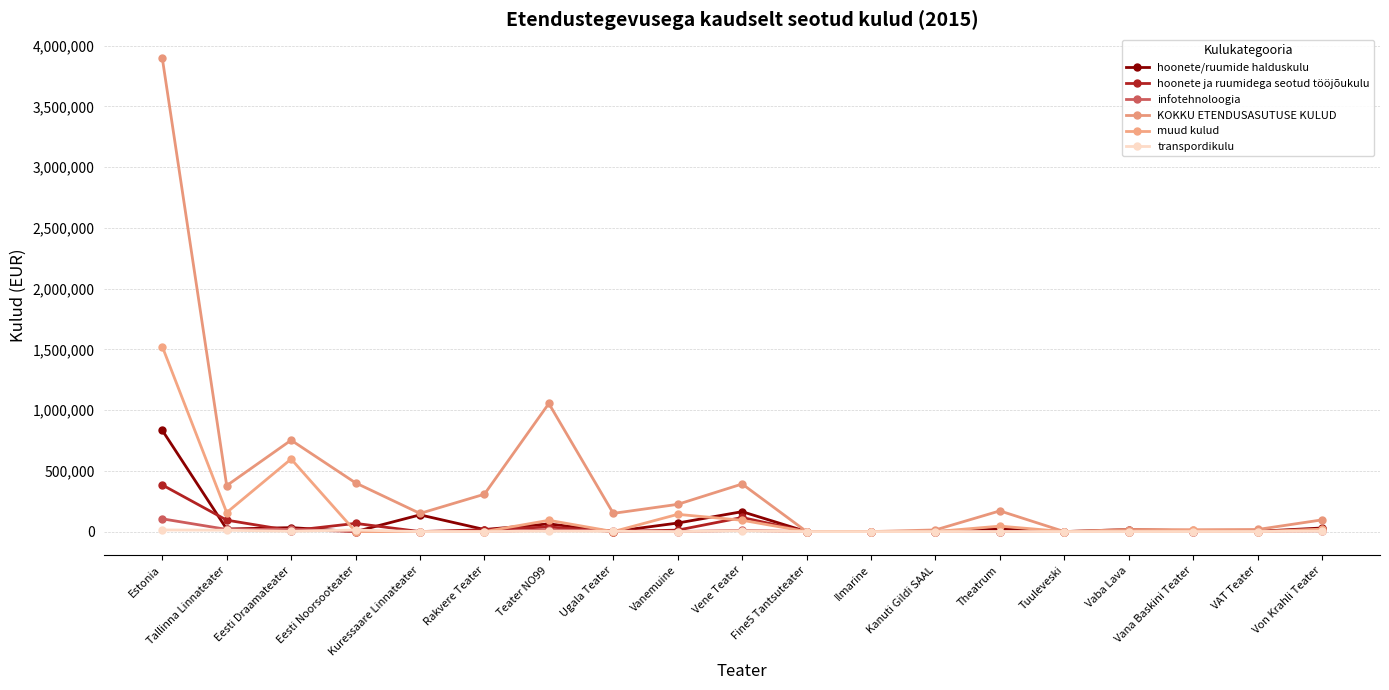

Reading left to right, list all the values displayed in this chart.

hoonete/ruumide halduskulu: 834002	21037	32615	0	137704	17022	63355	0	70358	164055	0	0	0	21814	0	17169	6244	2263	29632
hoonete ja ruumidega seotud tööjõukulu: 383984	94220	7264	67513	0	15634	38075	0	12033	116141	0	0	0	0	0	0	0	0	20034
infotehnoloogia: 105079	18000	18058	0	0	0	13365	6476	0	9961	0	0	0	0	0	0	0	2161	5956
KOKKU ETENDUSASUTUSE KULUD: 3899181	378527	752519	400959	149514	307682	1054549	149982	224342	391843	0	0	13680	170522	0	17169	15218	17245	96424
muud kulud: 1523411	156680	597606	0	0	0	92959	0	141951	93326	0	0	0	45000	0	0	8974	0	20043
transpordikulu: 13386	11355	2304	13104	0	0	3922	1802	0	6402	0	0	0	501	0	0	0	427	4141